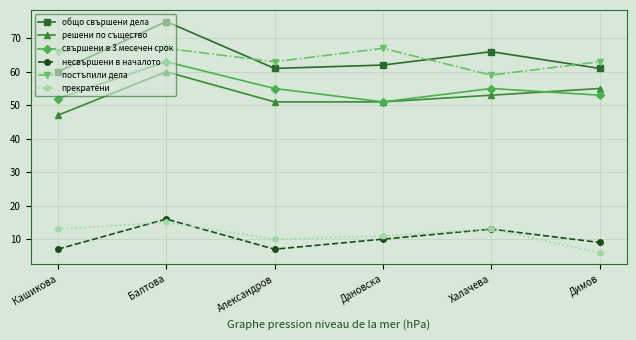

True or false: постъпили дела and свършени в 3 месечен срок cross at least once.

False